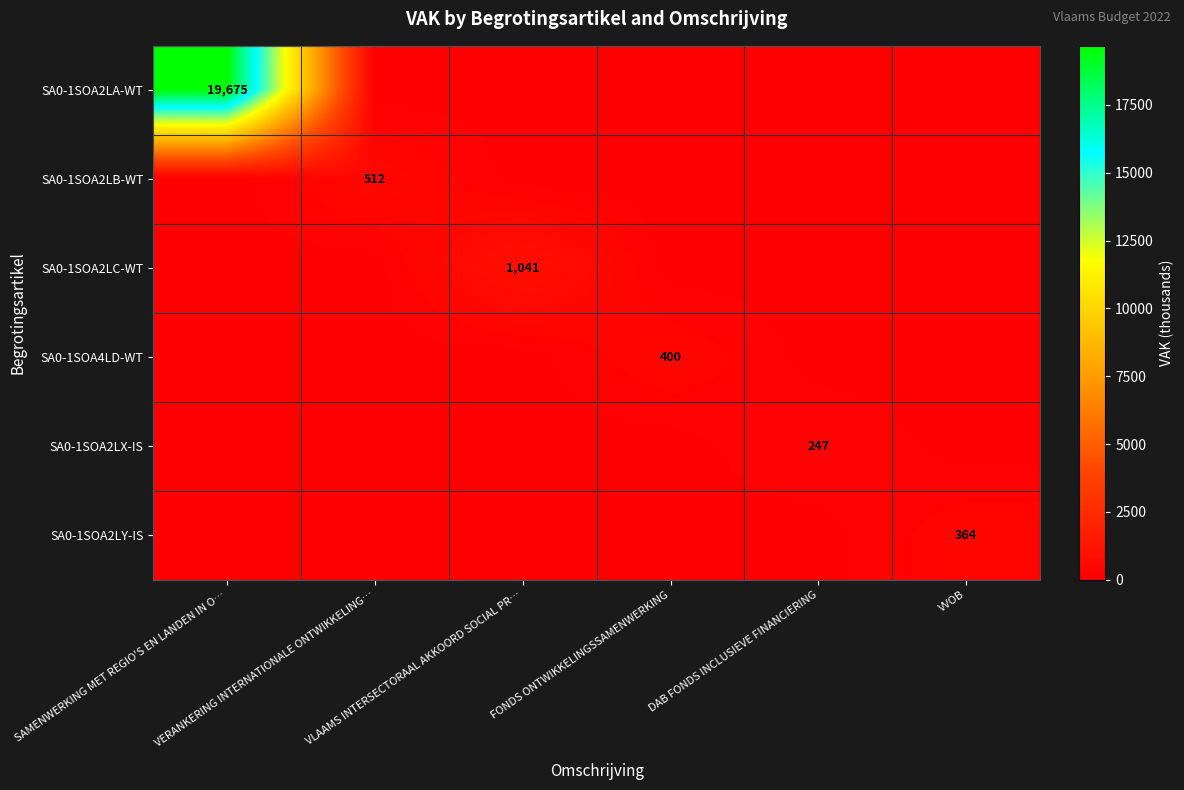

What is the total value across all series at SAMENWERKING MET REGIO'S EN LANDEN IN O…?

19675